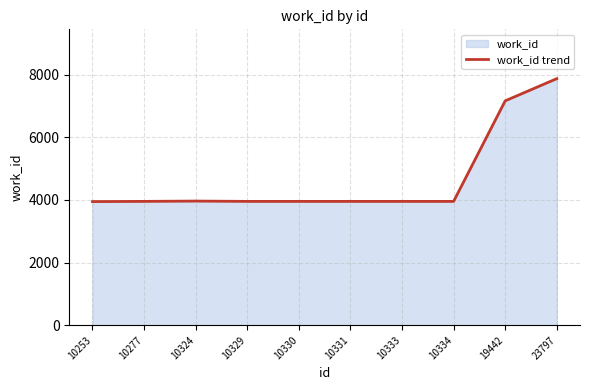

At which label is the value closest to 5909?

19442